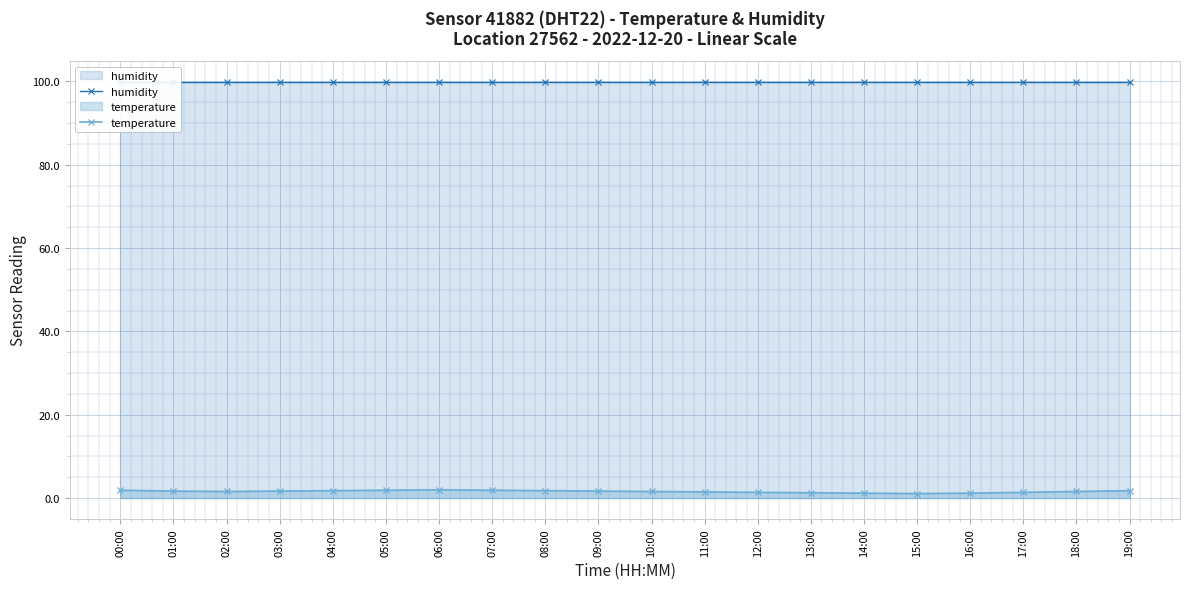

Is the value of humidity at 12:00 greater than the value of temperature at 01:00?

Yes